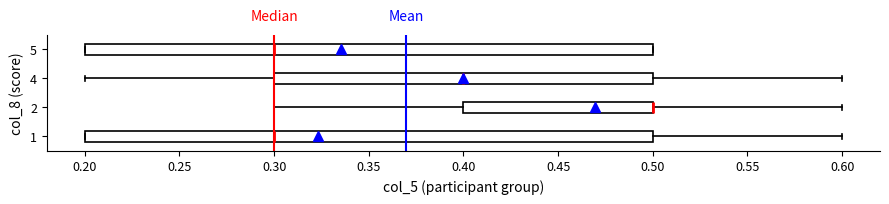

Reading bottom to top, transcribe this box plot: for each box, give where its median line is, the range the box spans, and where its two whiskers end, as read against the x-axis. The values are not printed on the chart, so give them approximately, as read against the axis.

1: median 0.3, box 0.2 to 0.5, whiskers 0.2 to 0.6
2: median 0.5 (drawn on the box's right edge), box 0.4 to 0.5, whiskers 0.3 to 0.6
4: median 0.4, box 0.3 to 0.5, whiskers 0.2 to 0.6
5: median 0.3, box 0.2 to 0.5, whiskers 0.2 to 0.5